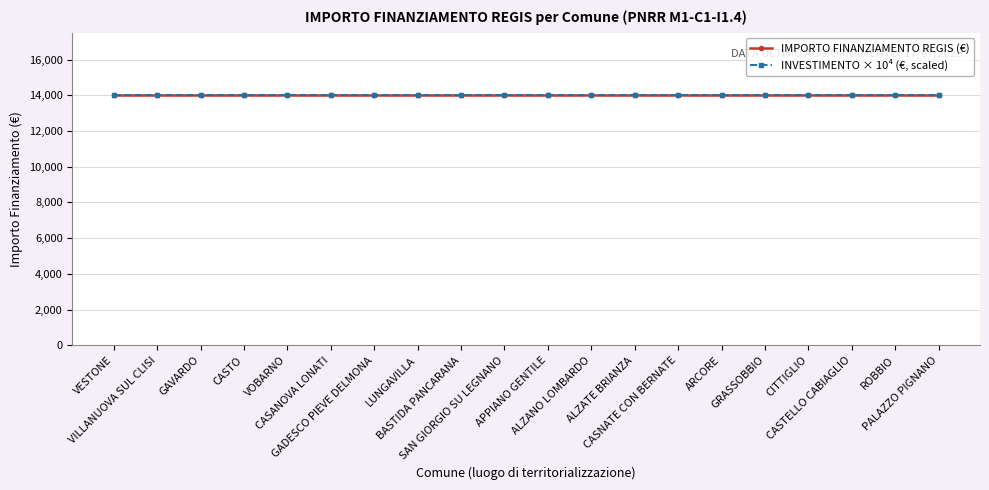

Reading left to right, extract all data points from this chart.

IMPORTO FINANZIAMENTO REGIS (k€): VESTONE=14000.0	VILLANUOVA SUL CLISI=14000.0	GAVARDO=14000.0	CASTO=14000.0	VOBARNO=14000.0	CASANOVA LONATI=14000.0	GADESCO PIEVE DELMONA=14000.0	LUNGAVILLA=14000.0	BASTIDA PANCARANA=14000.0	SAN GIORGIO SU LEGNANO=14000.0	APPIANO GENTILE=14000.0	ALZANO LOMBARDO=14000.0	ALZATE BRIANZA=14000.0	CASNATE CON BERNATE=14000.0	ARCORE=14000.0	GRASSOBBIO=14000.0	CITTIGLIO=14000.0	CASTELLO CABIAGLIO=14000.0	ROBBIO=14000.0	PALAZZO PIGNANO=14000.0
INVESTIMENTO (index): VESTONE=1.4	VILLANUOVA SUL CLISI=1.4	GAVARDO=1.4	CASTO=1.4	VOBARNO=1.4	CASANOVA LONATI=1.4	GADESCO PIEVE DELMONA=1.4	LUNGAVILLA=1.4	BASTIDA PANCARANA=1.4	SAN GIORGIO SU LEGNANO=1.4	APPIANO GENTILE=1.4	ALZANO LOMBARDO=1.4	ALZATE BRIANZA=1.4	CASNATE CON BERNATE=1.4	ARCORE=1.4	GRASSOBBIO=1.4	CITTIGLIO=1.4	CASTELLO CABIAGLIO=1.4	ROBBIO=1.4	PALAZZO PIGNANO=1.4